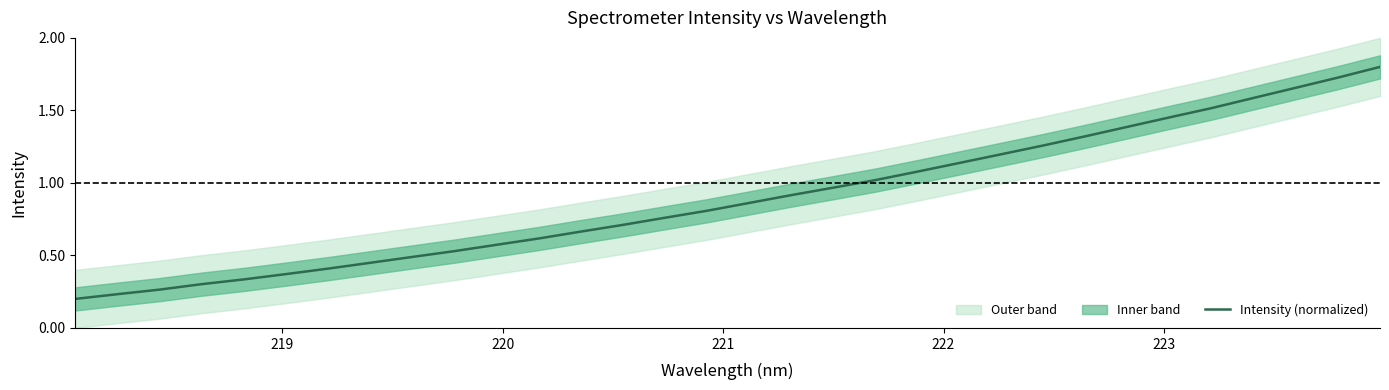

What is the maximum value for Intensity (normalized)?

1.8